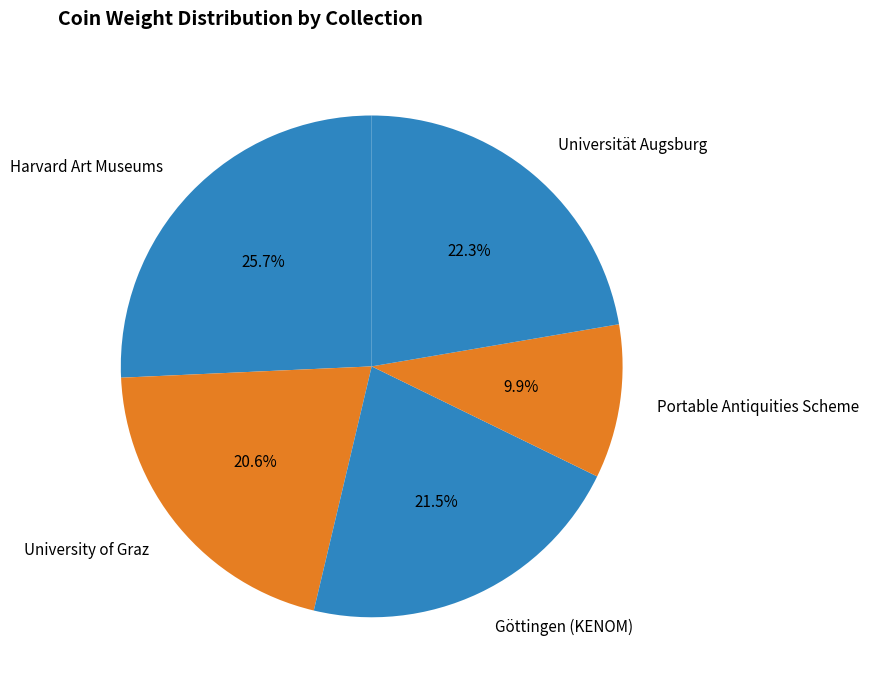

To the nearest percent, what is the difference between the largest and smallest slice percentages?

16%